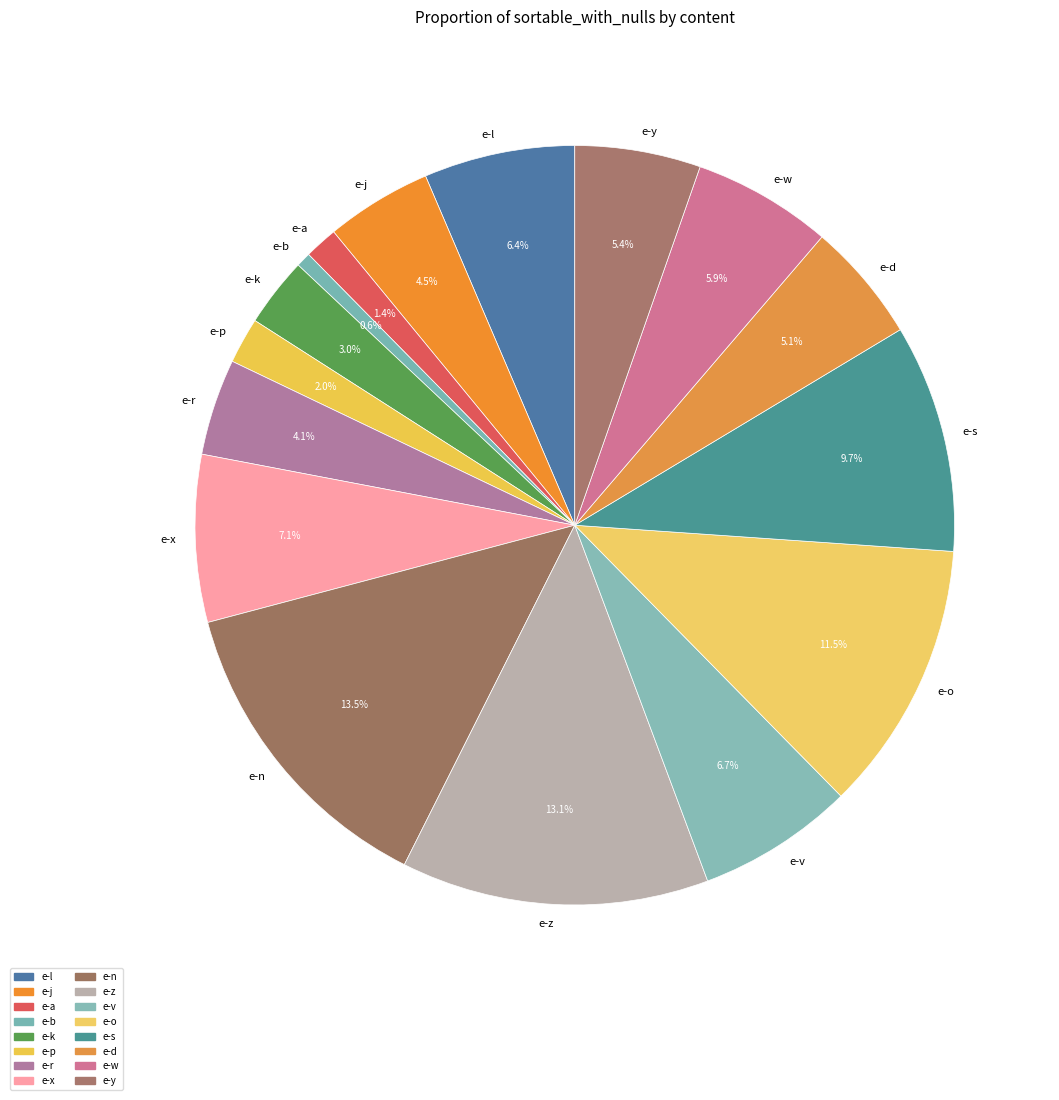

Does any single category account for the majority?

No